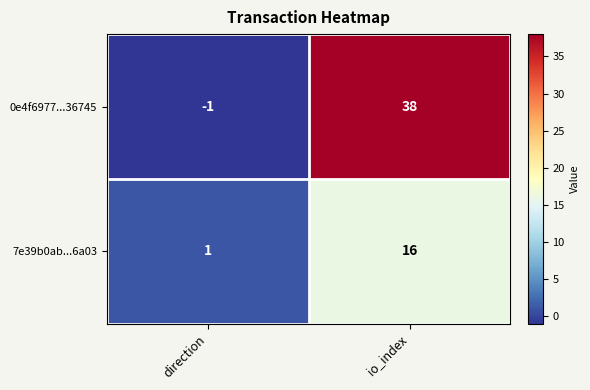

Is it true that 0e4f6977...36745 equals 8 at io_index?

False